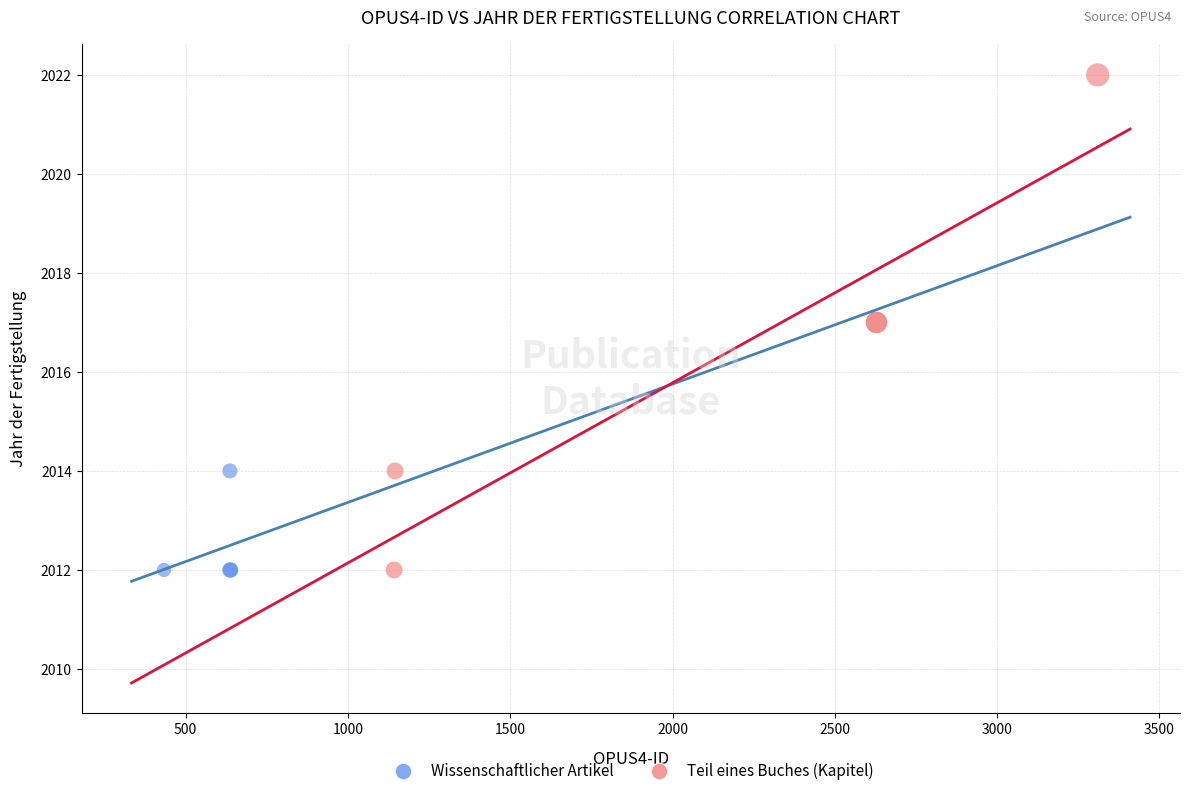

Which series has the widest spread of Y values?

Teil eines Buches (Kapitel)